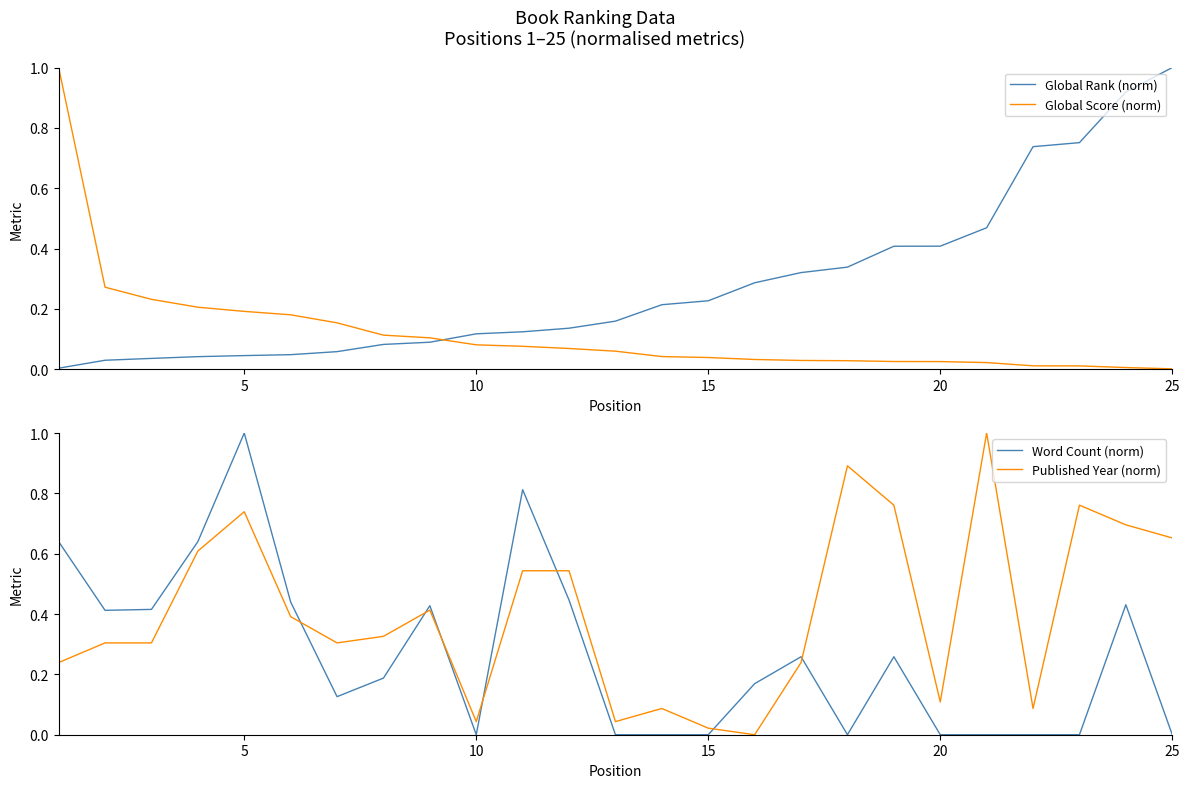

True or false: Word Count (norm) has more than 2 interior local peaks.

True